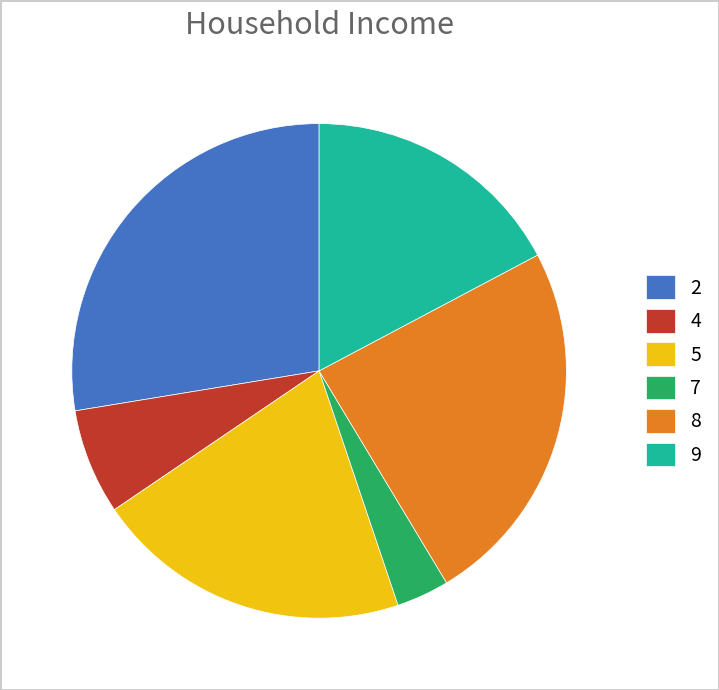

Combined, do 9 and 8 account for over 50%?

No